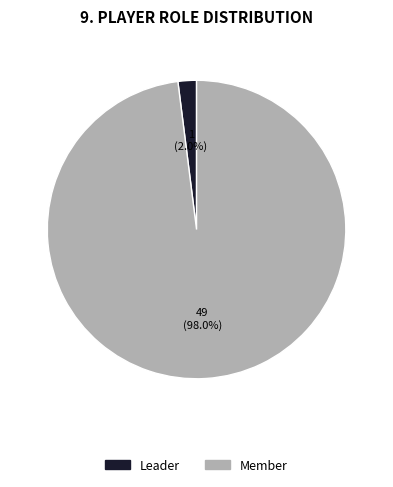

What percentage is the Leader slice, to the nearest percent?

2%